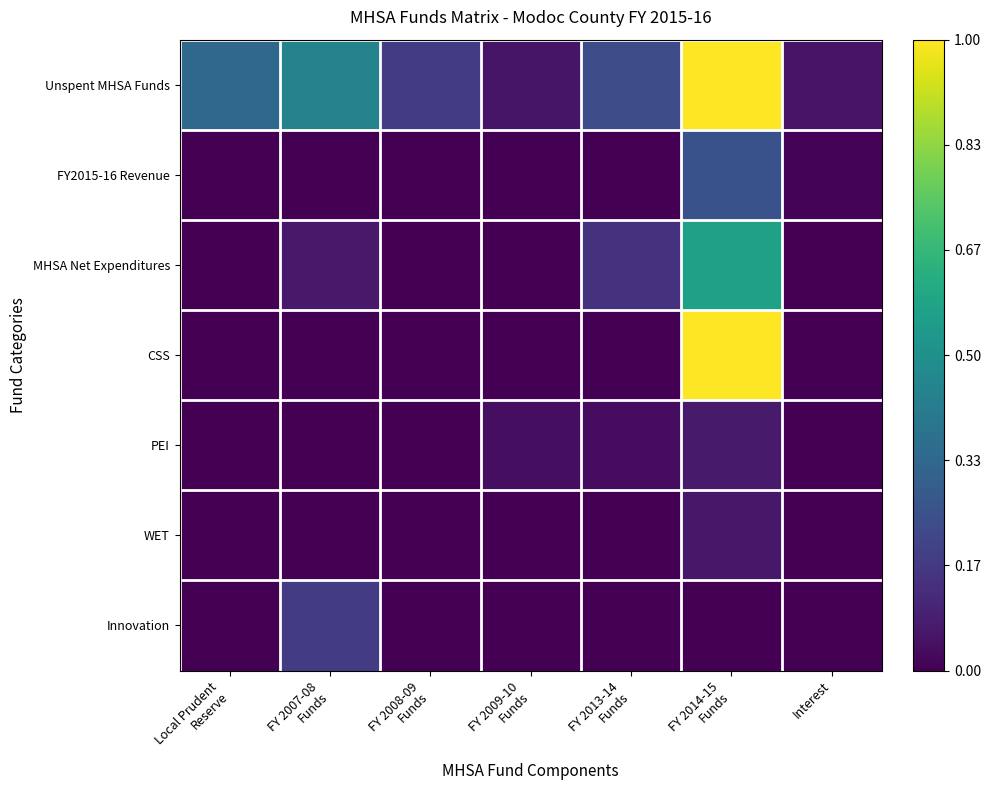

At how many categories does at least one series exceed 0?

7